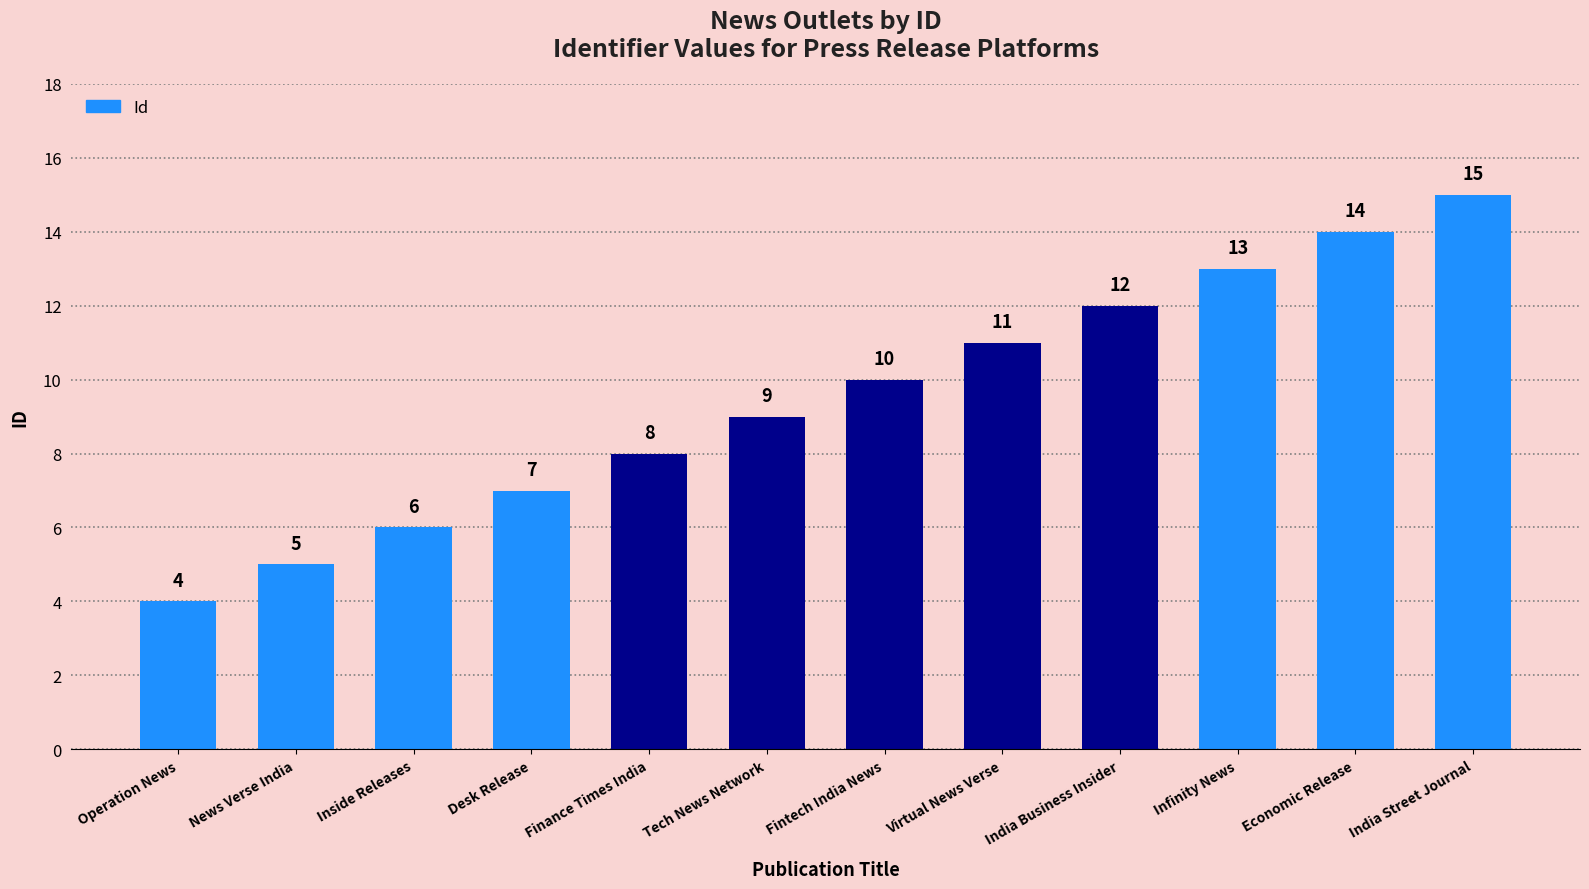

Read the value at Tech News Network, to the nearest 10.

10